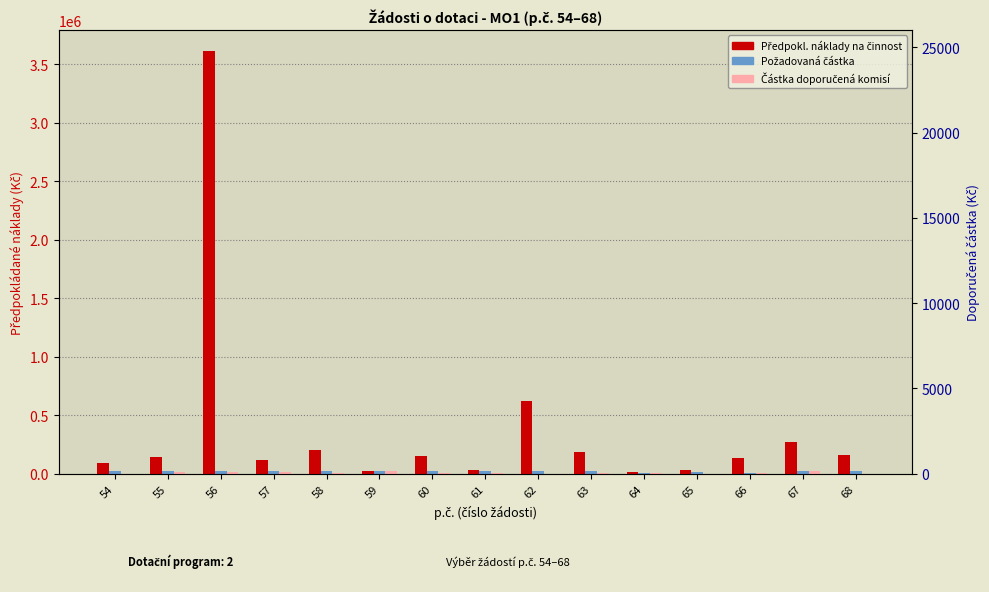

At which category is the sum across all series the highest?

56